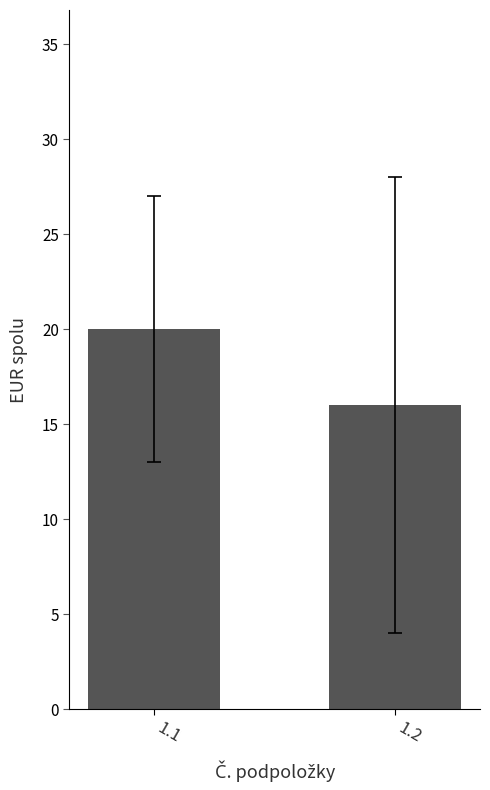

True or false: the data shows 20 at 1.1.

True